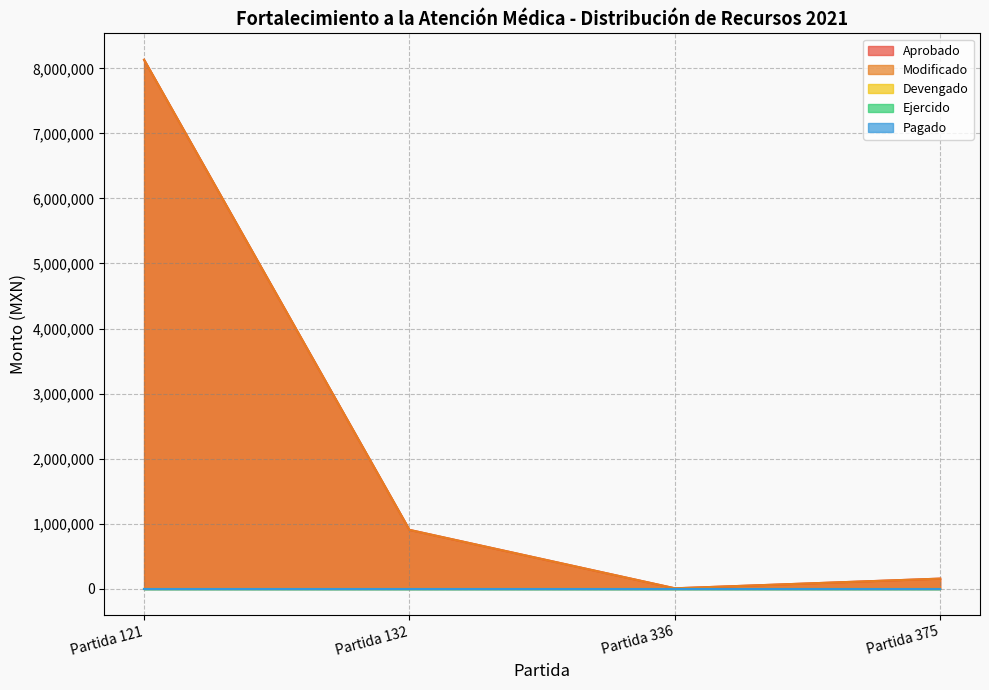

Is the value of Pagado at Partida 375 greater than the value of Aprobado at Partida 121?

No